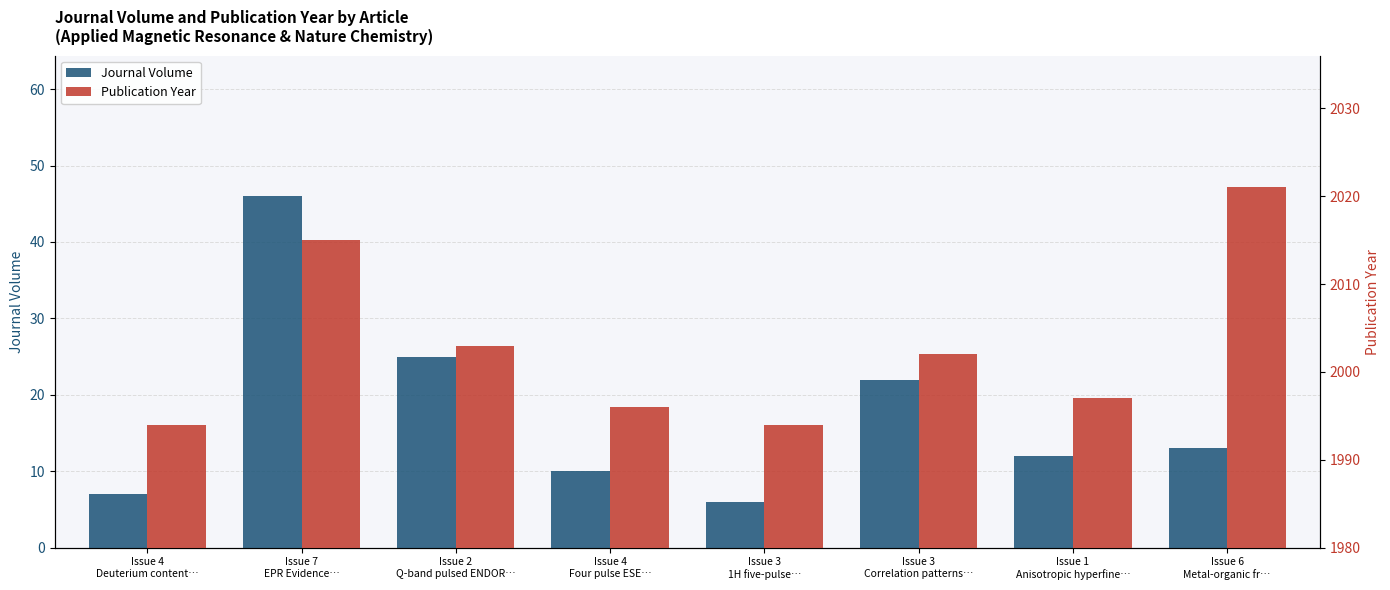

What is the difference between the Journal Volume values at Issue 2
Q-band pulsed ENDOR… and Issue 3
1H five-pulse…?

19